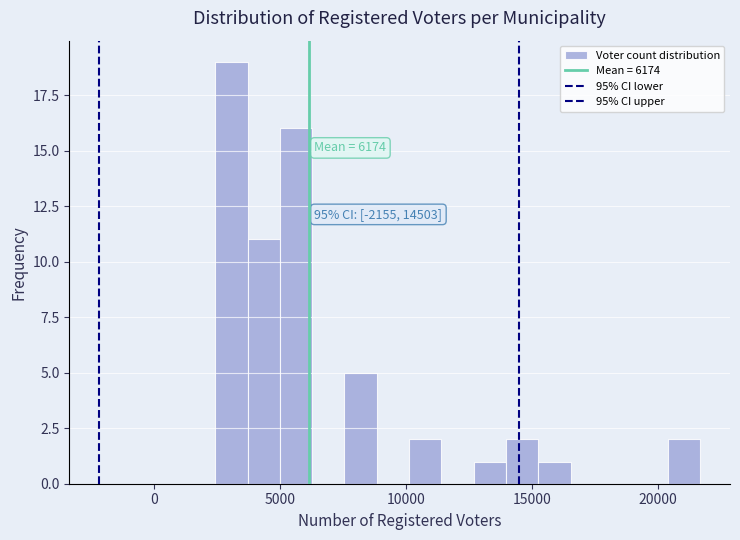

Around what value on the x-axis is the tallest bar? Give the approximate position of its centre, as read against the axis.

3000